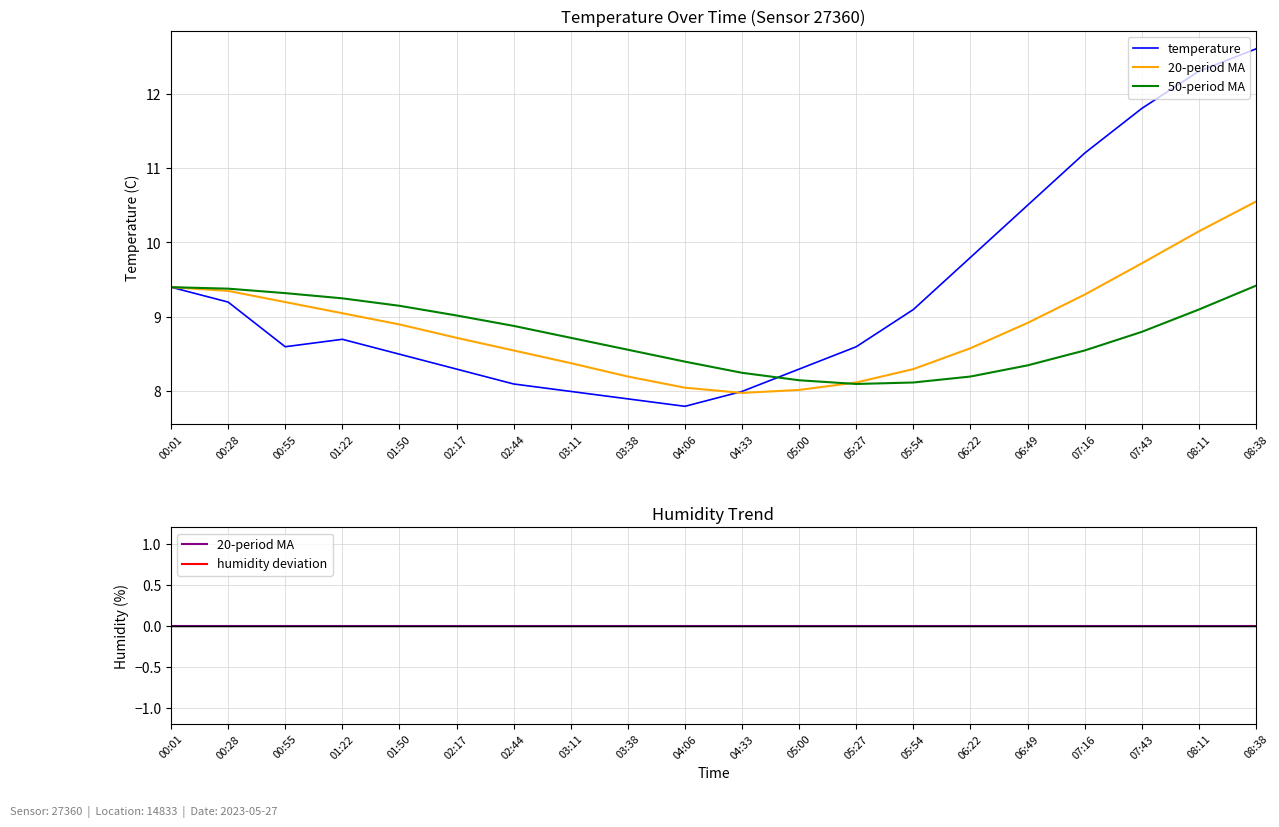

At which category does temperature reach its first local valley?

00:55